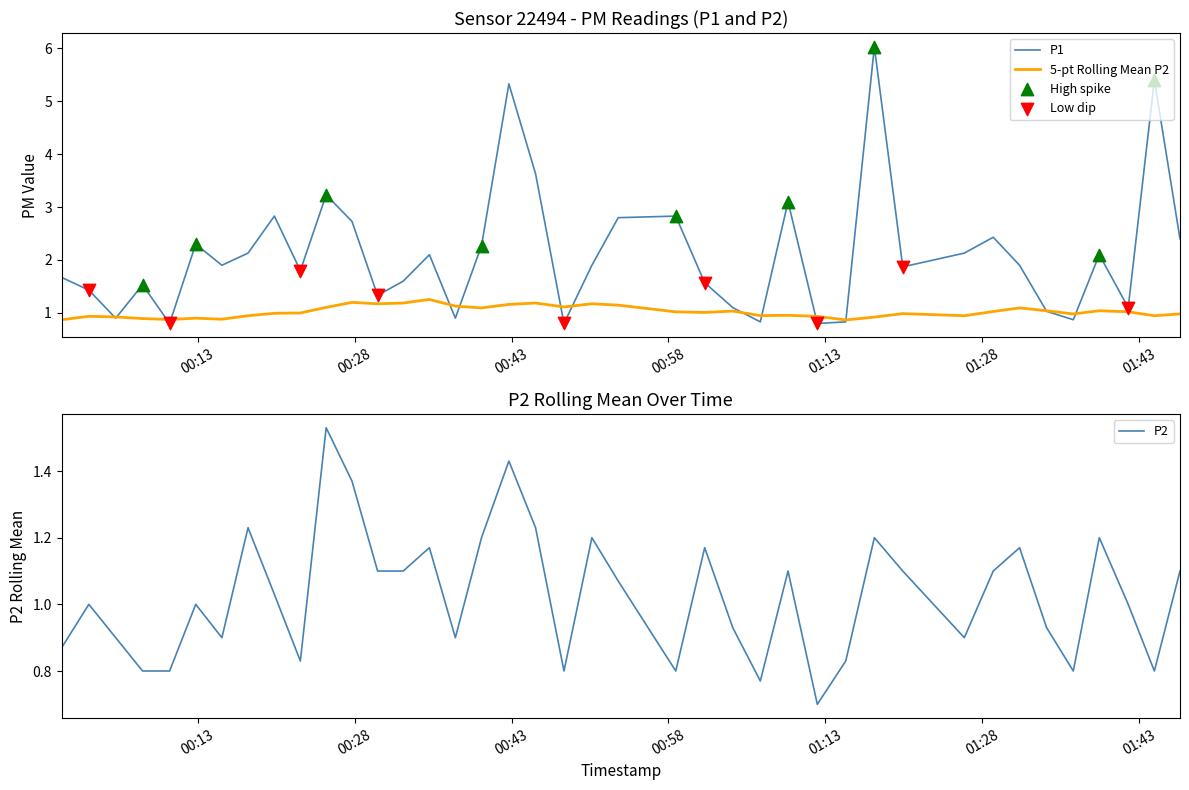

What is the minimum value for 5-pt Rolling Mean P2?

0.9